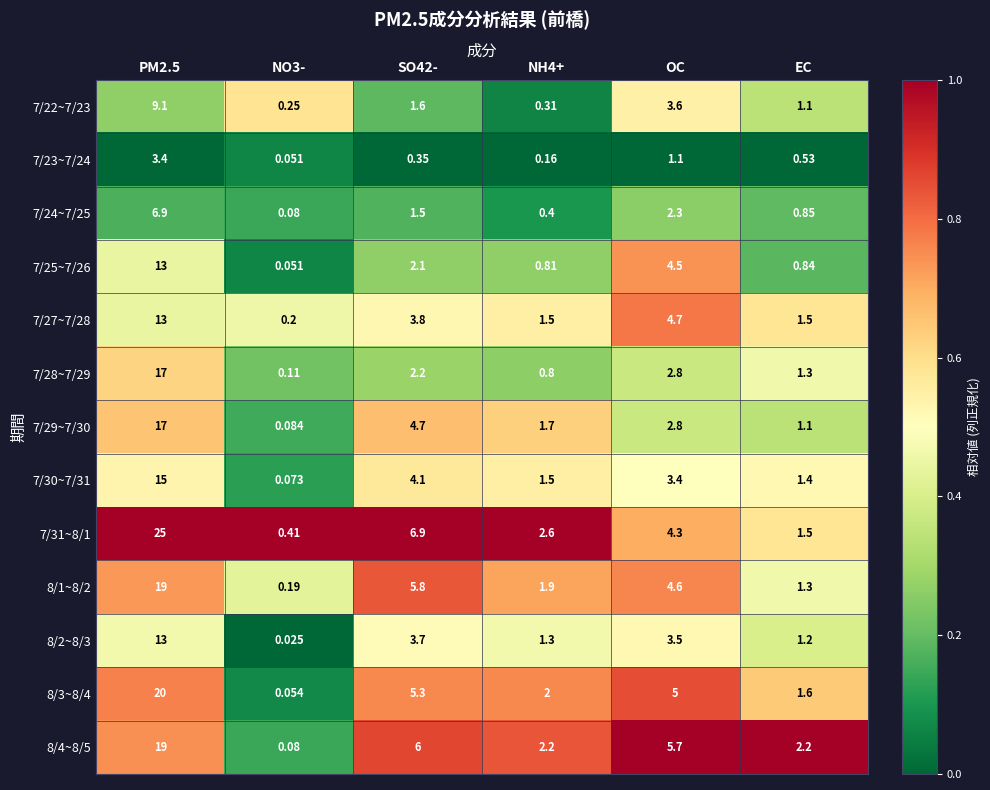

Is the value of 7/30~7/31 at EC greater than the value of 8/4~8/5 at NO3-?

Yes